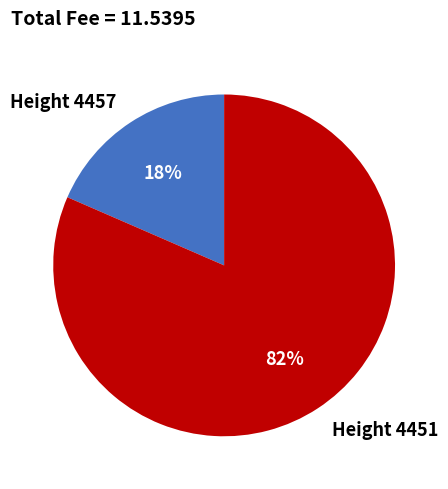

Does Height 4451 account for over 50% of the chart?

Yes